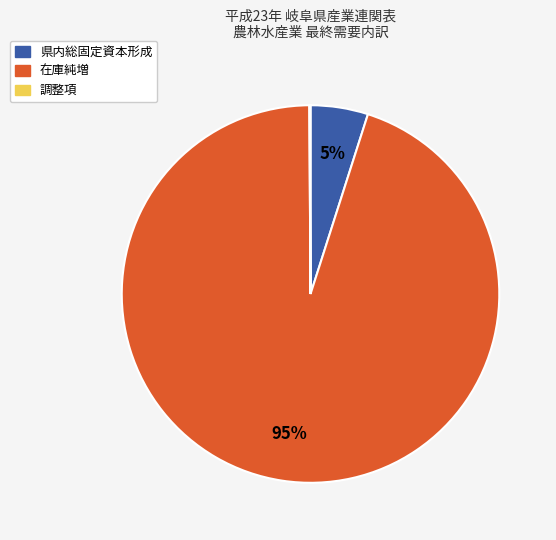

Is the sum of 県内総固定資本形成 and 在庫純増 greater than half?

Yes